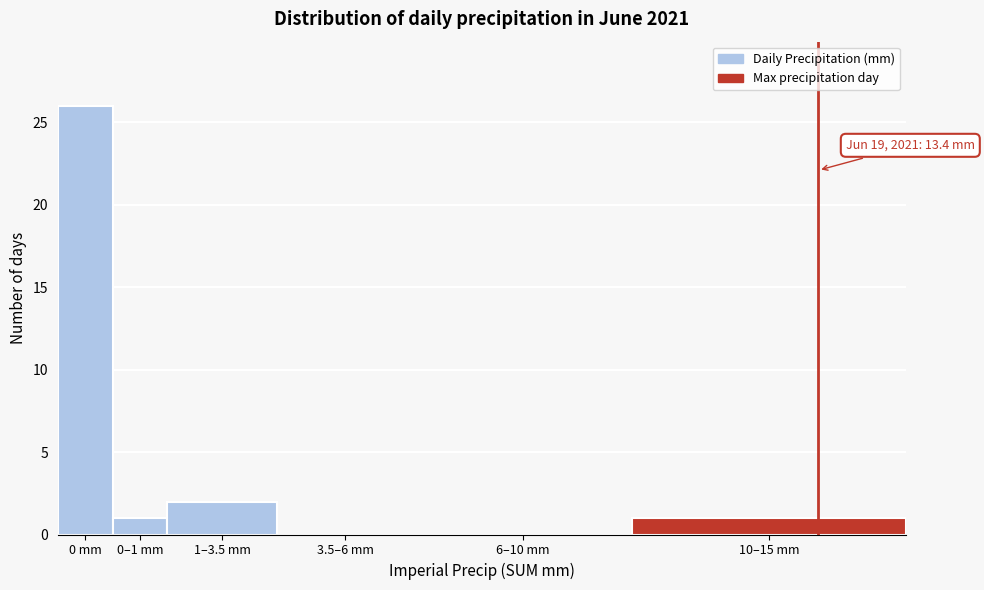

Reading left to right, what are all the values shown in this chart?

0 mm=26	0–1 mm=1	1–3.5 mm=2	3.5–6 mm=0	6–10 mm=0	10–15 mm=1